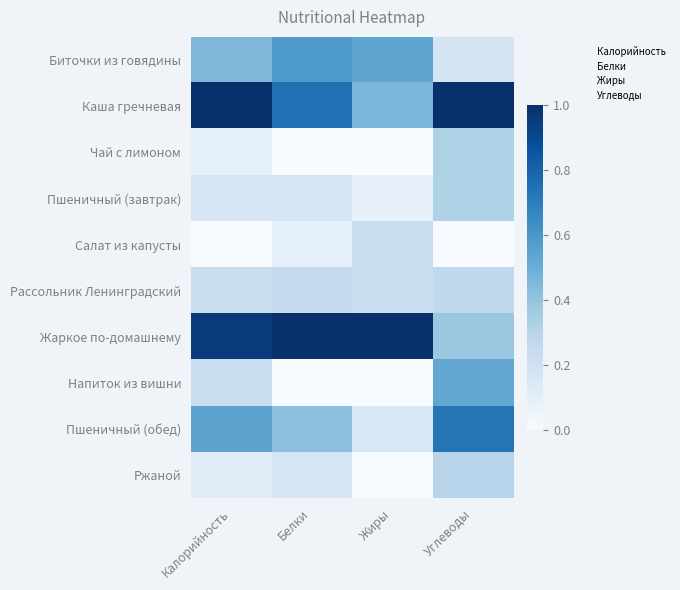

Reading left to right, transcribe all the data shown in this chart.

Биточки из говядины: Калорийность=0.5	Белки=0.6	Жиры=0.5	Углеводы=0.2
Каша гречневая: Калорийность=1.0	Белки=0.8	Жиры=0.5	Углеводы=1.0
Чай с лимоном: Калорийность=0.1	Белки=0.0	Жиры=0.0	Углеводы=0.3
Пшеничный (завтрак): Калорийность=0.2	Белки=0.2	Жиры=0.1	Углеводы=0.3
Салат из капусты: Калорийность=0.0	Белки=0.1	Жиры=0.2	Углеводы=0.0
Рассольник Ленинградский: Калорийность=0.2	Белки=0.2	Жиры=0.2	Углеводы=0.3
Жаркое по-домашнему: Калорийность=0.9	Белки=1.0	Жиры=1.0	Углеводы=0.4
Напиток из вишни: Калорийность=0.2	Белки=0.0	Жиры=0.0	Углеводы=0.5
Пшеничный (обед): Калорийность=0.5	Белки=0.4	Жиры=0.2	Углеводы=0.7
Ржаной: Калорийность=0.1	Белки=0.2	Жиры=0.0	Углеводы=0.3